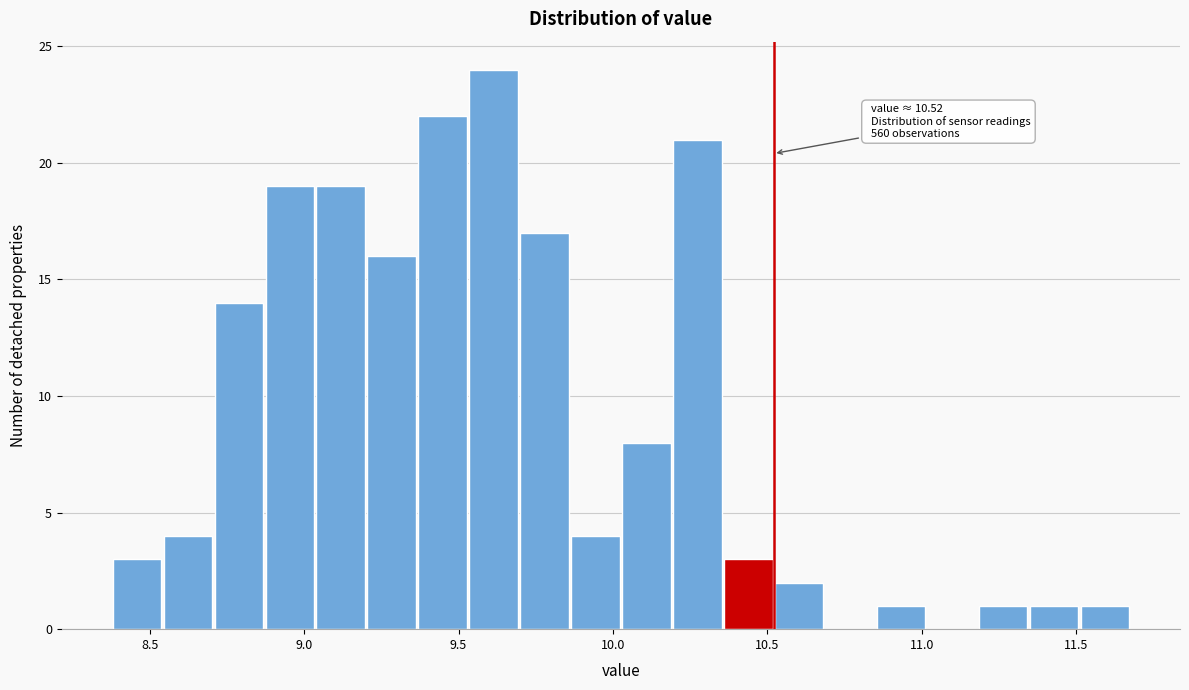

Read against the x-axis, roughly where is the centre of the tallest bar?

9.60